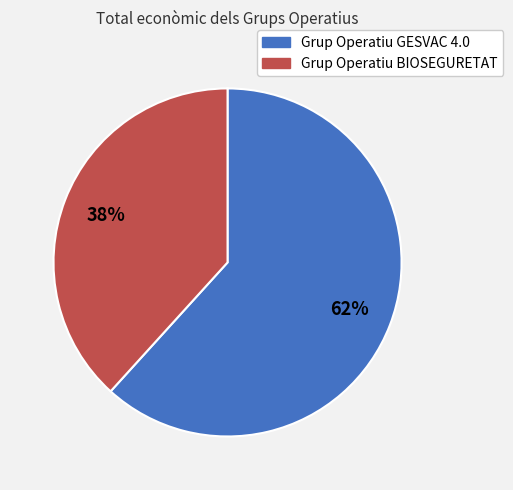

Is the sum of Grup Operatiu GESVAC 4.0 and Grup Operatiu BIOSEGURETAT greater than half?

Yes